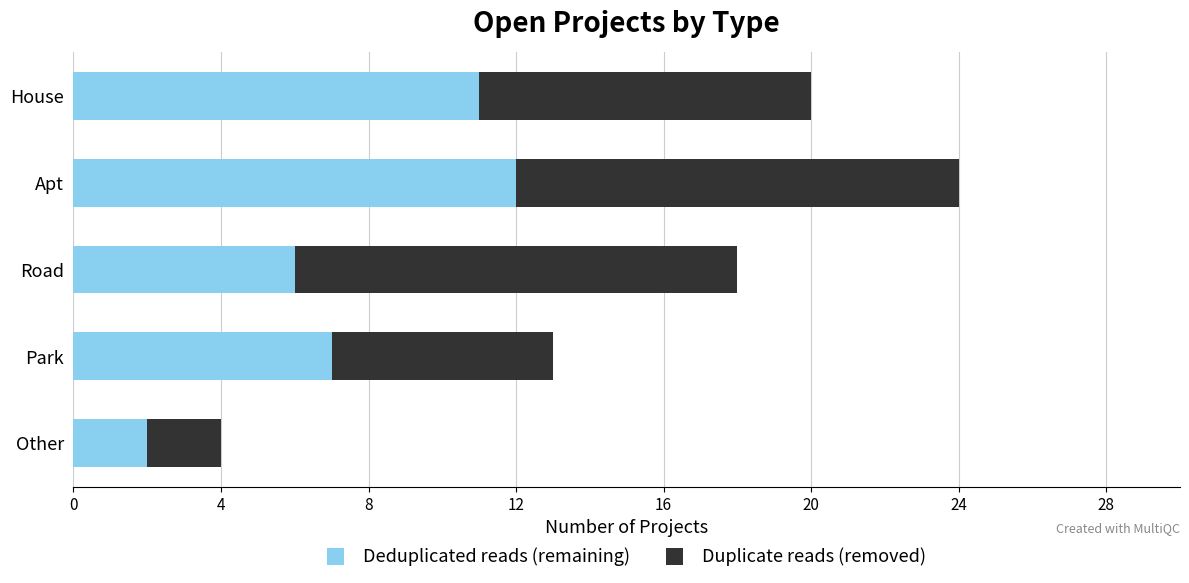

At which category is the sum across all series the highest?

Apt